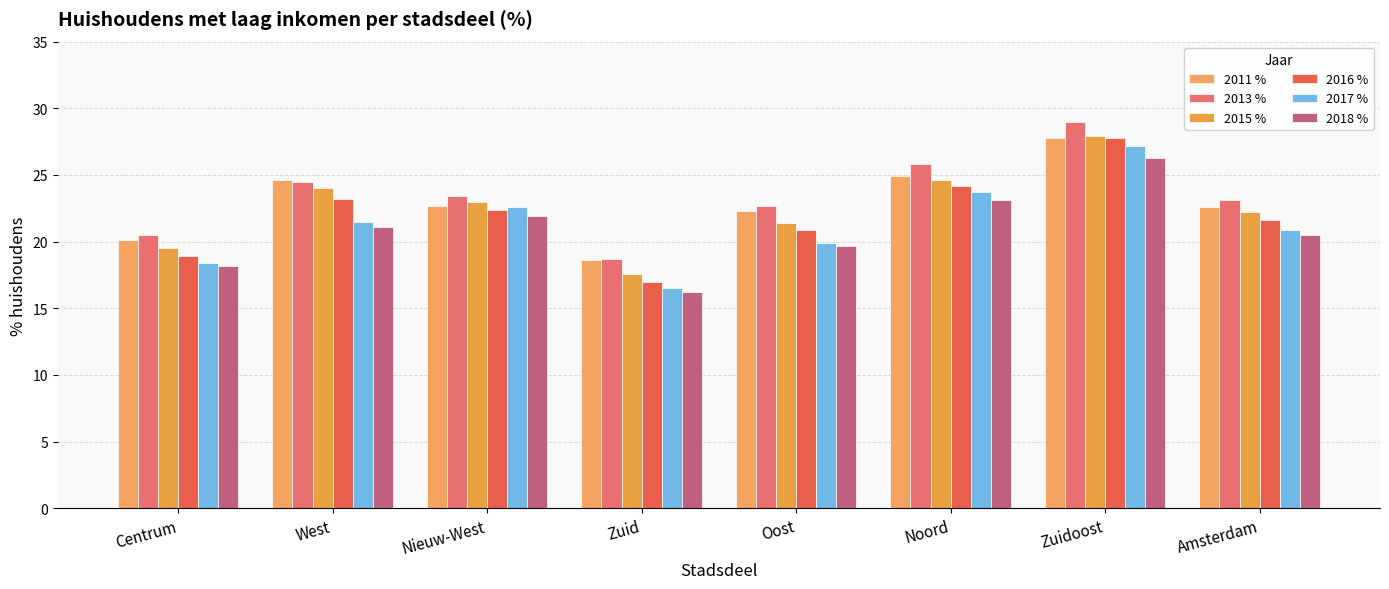

The 2011 % series shows 24.9 at Noord. True or false?

True